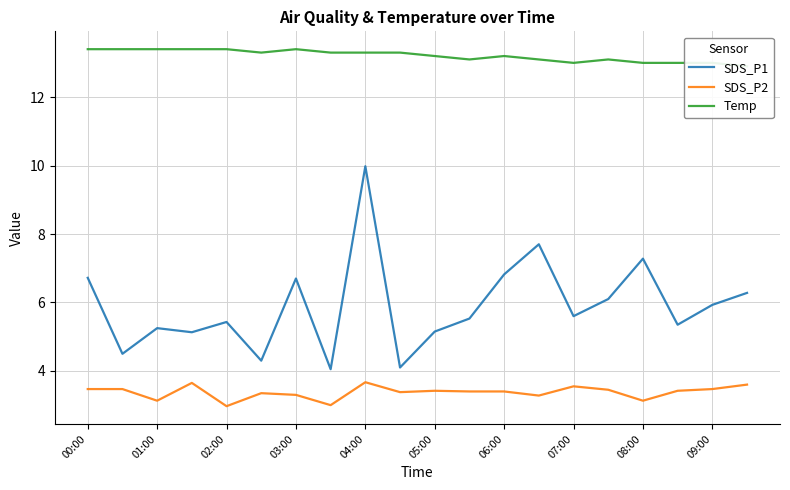

Reading left to right, transcribe all the data shown in this chart.

SDS_P1: 6.7	4.5	5.2	5.1	5.4	4.3	6.7	4.0	10.0	4.1	5.2	5.5	6.8	7.7	5.6	6.1	7.3	5.3	5.9	6.3
SDS_P2: 3.5	3.5	3.1	3.6	3.0	3.4	3.3	3.0	3.7	3.4	3.4	3.4	3.4	3.3	3.5	3.5	3.1	3.4	3.5	3.6
Temp: 13.4	13.4	13.4	13.4	13.4	13.3	13.4	13.3	13.3	13.3	13.2	13.1	13.2	13.1	13.0	13.1	13.0	13.0	13.0	12.9